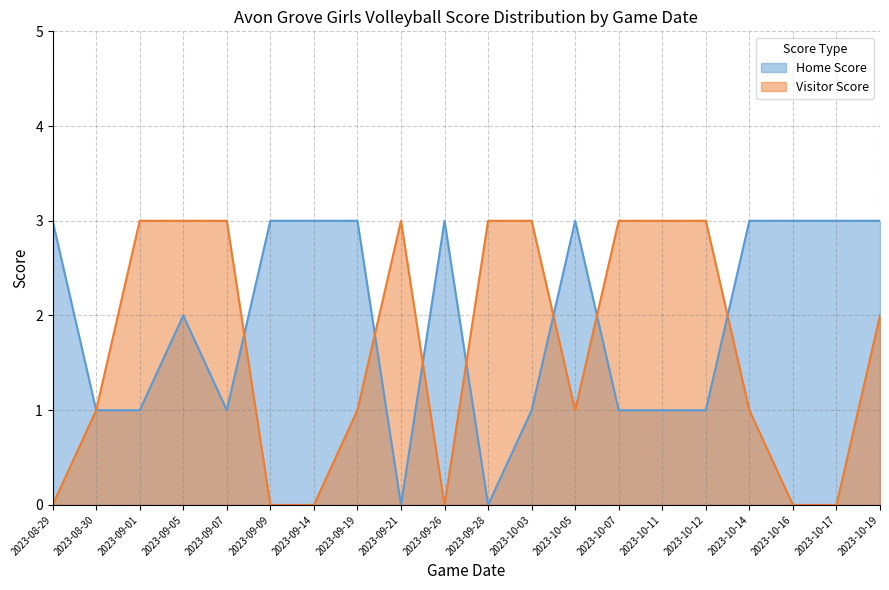

Which series changed the most between 2023-10-03 and 2023-10-11?

Home Score